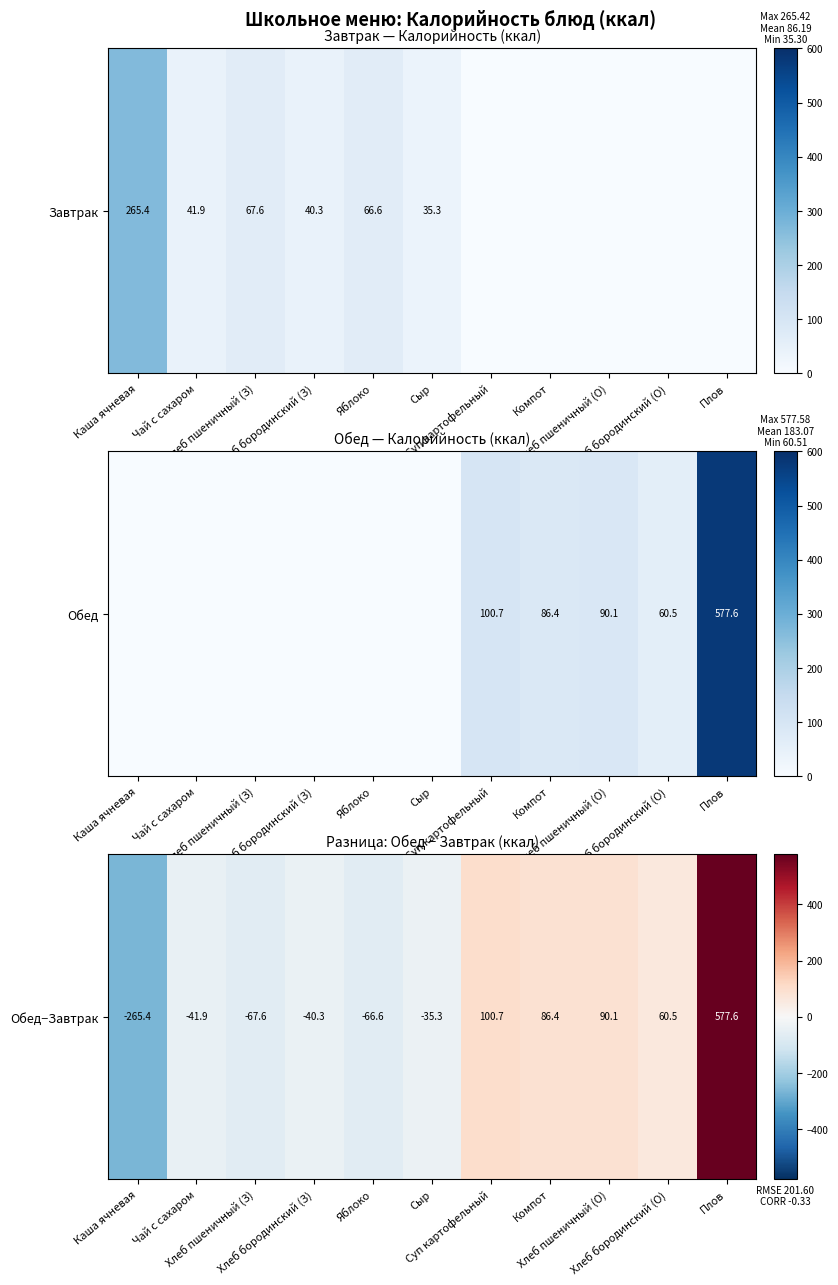

Count the number of data series in this chart.

1